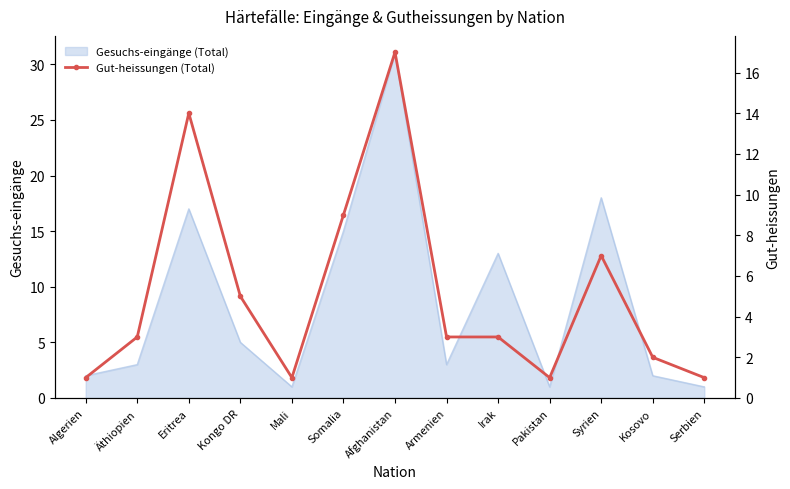

List the labels in order of value, smallest first.

Algerien, Mali, Pakistan, Serbien, Kosovo, Äthiopien, Armenien, Irak, Kongo DR, Syrien, Somalia, Eritrea, Afghanistan